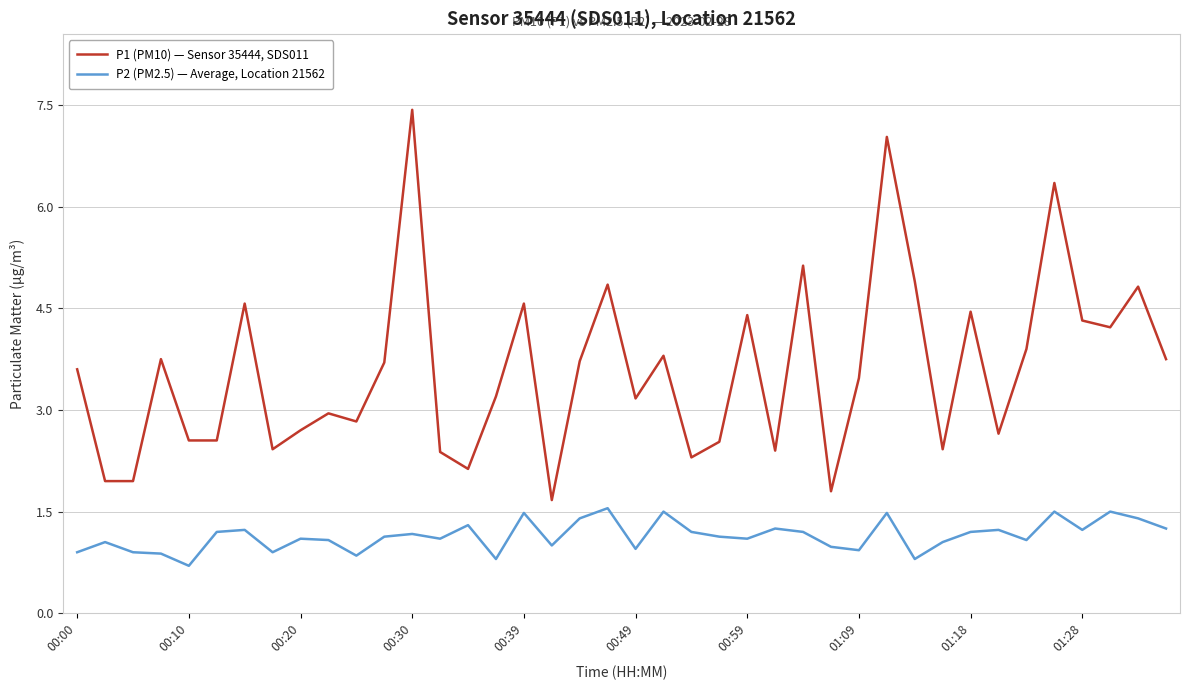

What is the sum of all P2 (PM2.5) — Average, Location 21562 values?

45.7